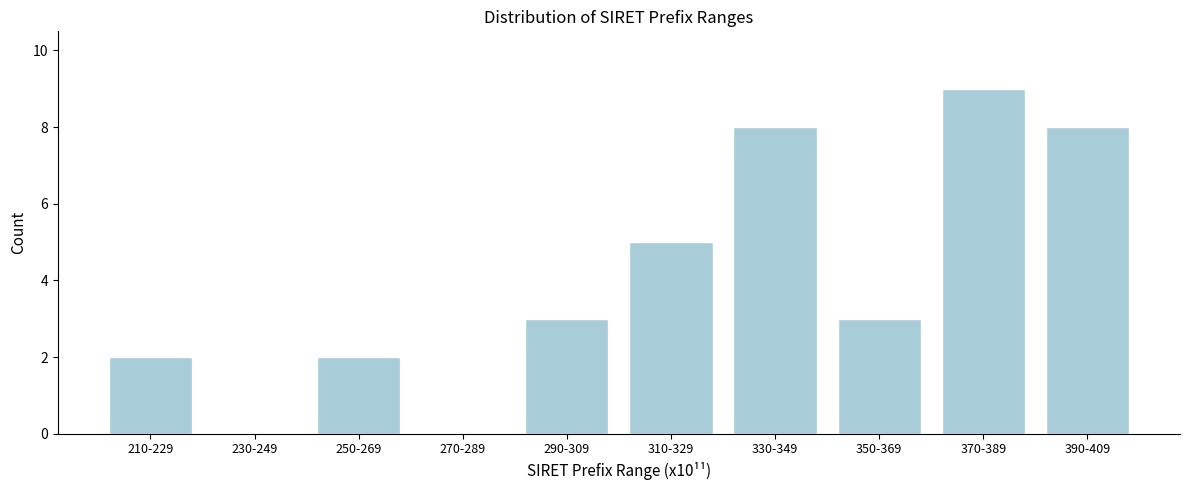

Reading left to right, transcribe all the data shown in this chart.

210-229=2	230-249=0	250-269=2	270-289=0	290-309=3	310-329=5	330-349=8	350-369=3	370-389=9	390-409=8